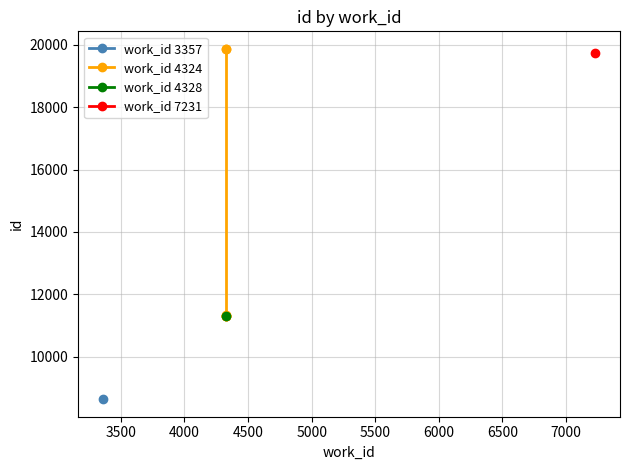

Does the chart have visible grid lines?

Yes